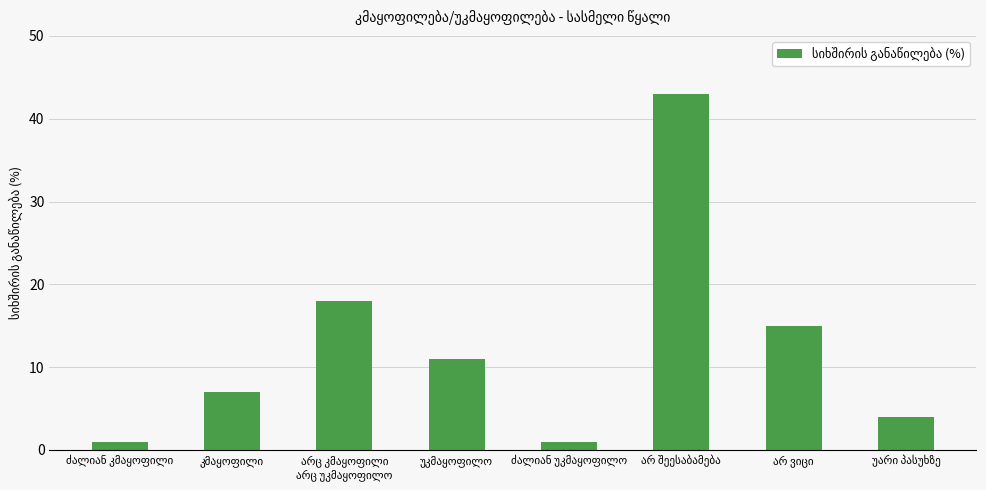

What is the value of the 6th bar from the left?

43